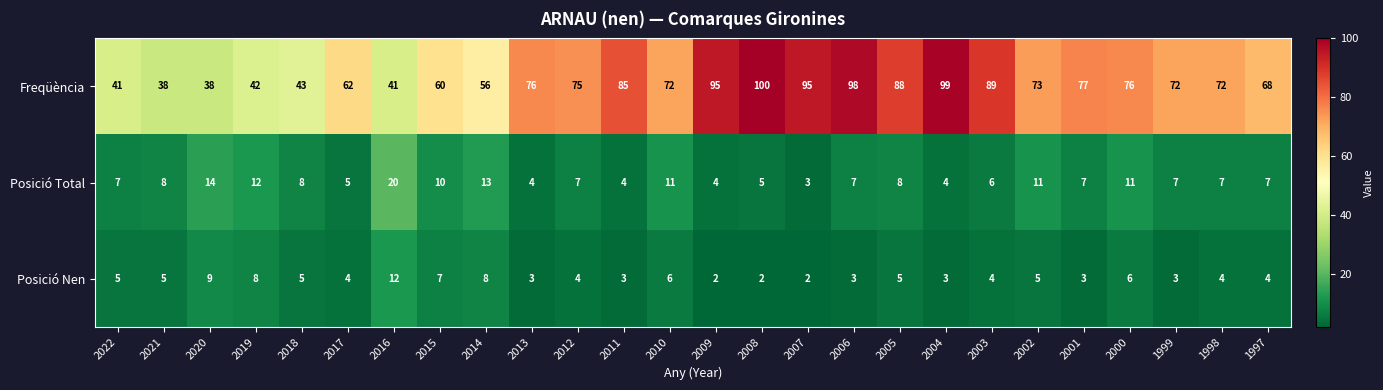

Rank the series at 2012 from lowest to highest value.

Posició Nen, Posició Total, Freqüència